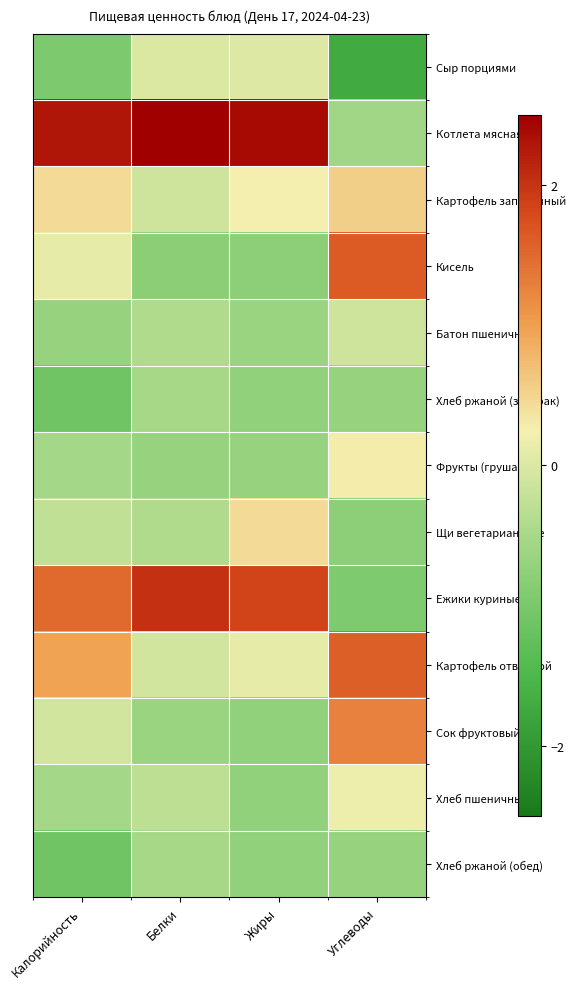

Which series has the largest total across all categories?

Котлета мясная